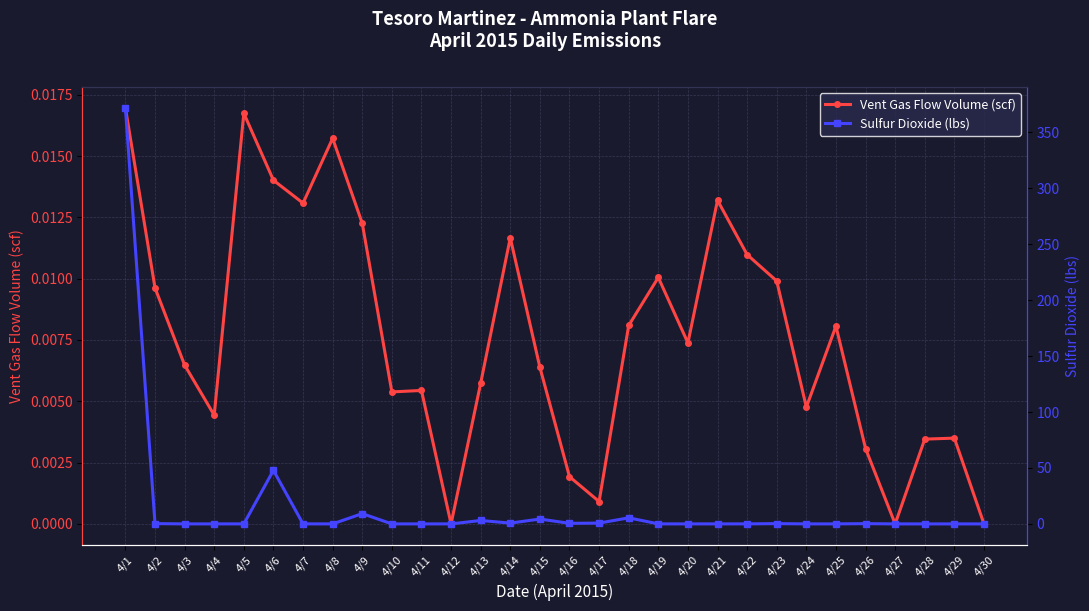

True or false: Sulfur Dioxide (lbs) has a value of 5.5 at 4/18.

True